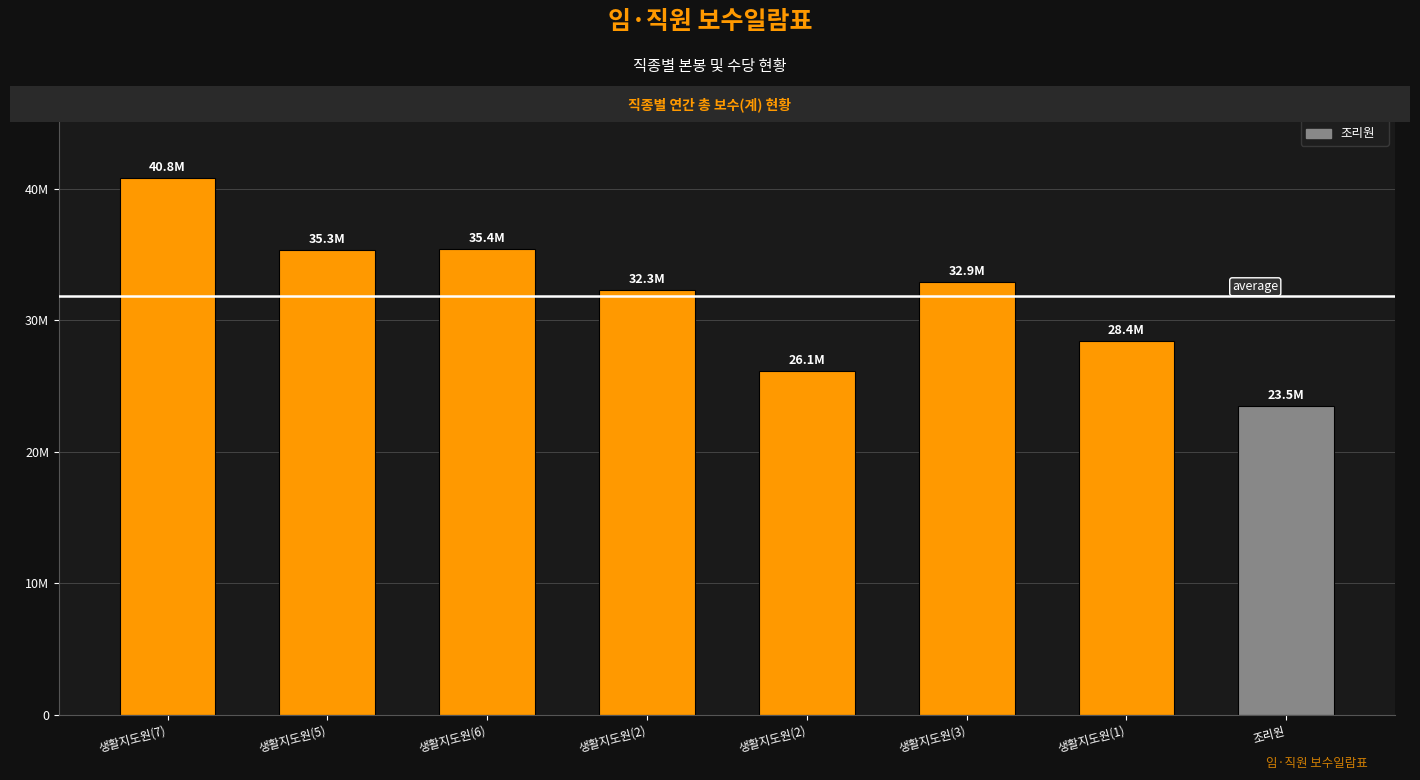

What is the value of the 6th bar from the left?

32923760